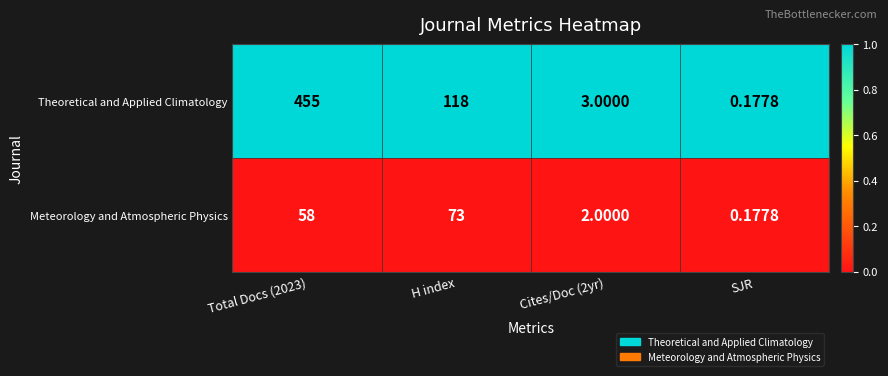

At which label is Theoretical and Applied Climatology closest to 227?

H index